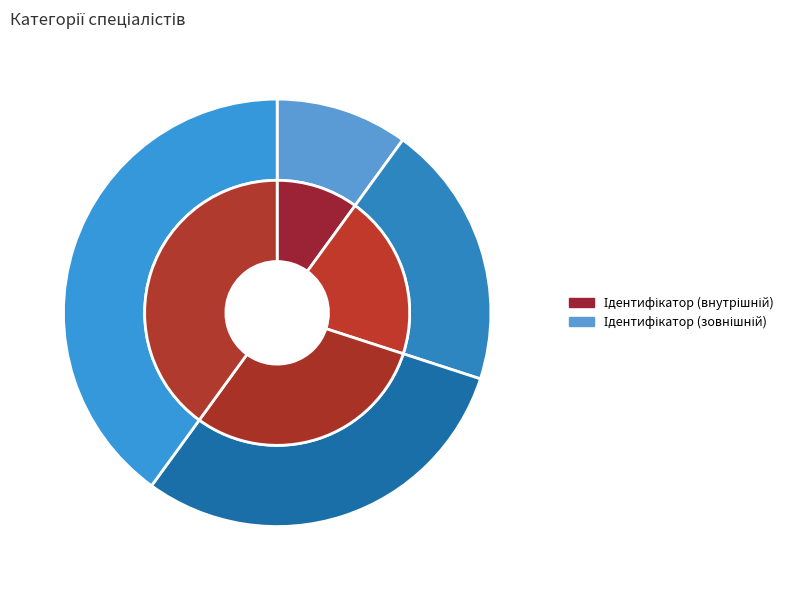

Combined, do Спеціаліст першої категорії and Спеціаліст другої категорії account for over 50%?

No